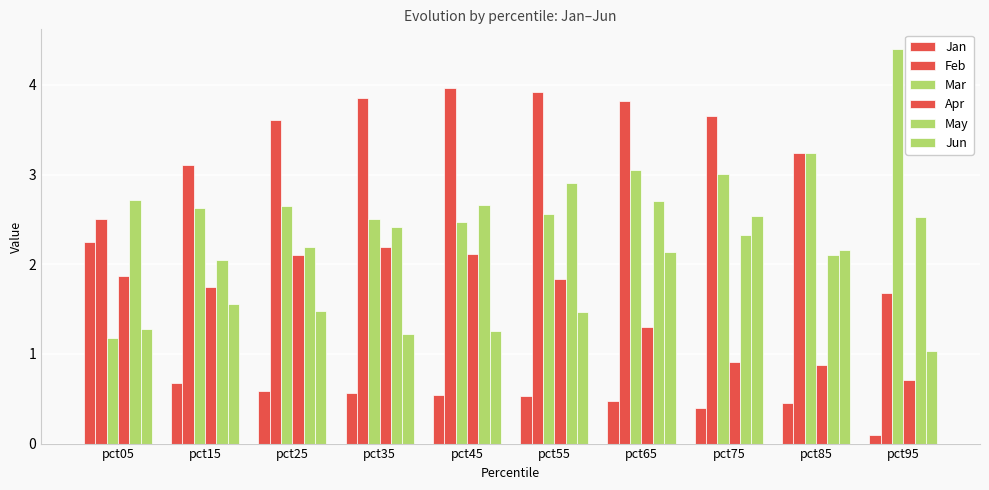

What is the minimum value shown in the chart?

0.1